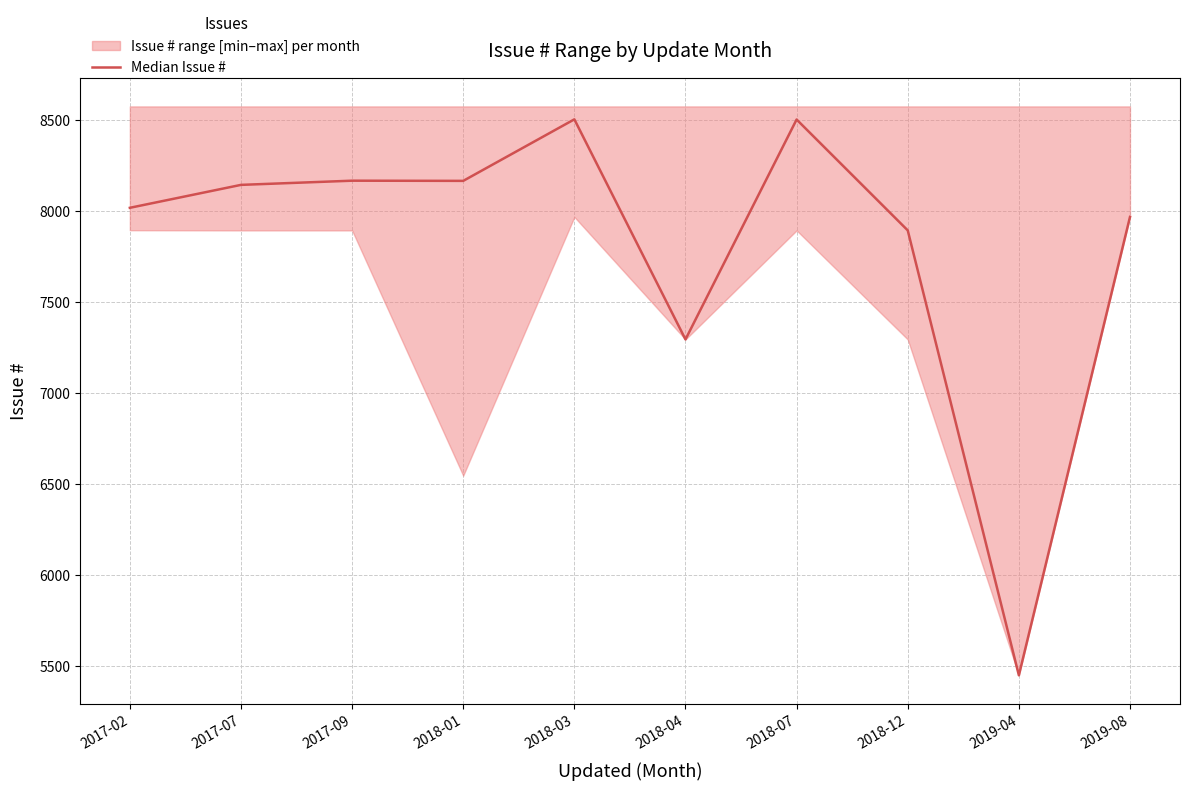

Reading left to right, what are all the values shown in this chart?

2017-02=8019	2017-07=8145	2017-09=8168	2018-01=8167	2018-03=8505	2018-04=7296	2018-07=8504	2018-12=7895	2019-04=5451	2019-08=7969